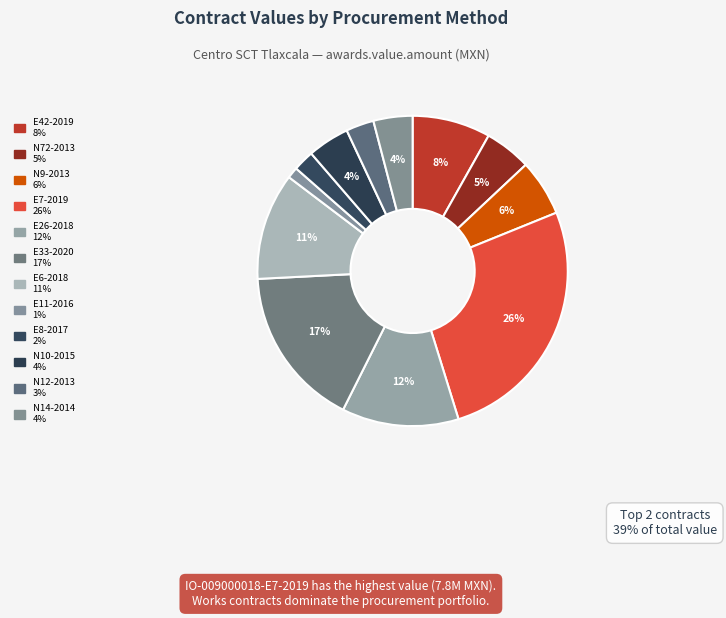

How many slices are in this pie chart?

12